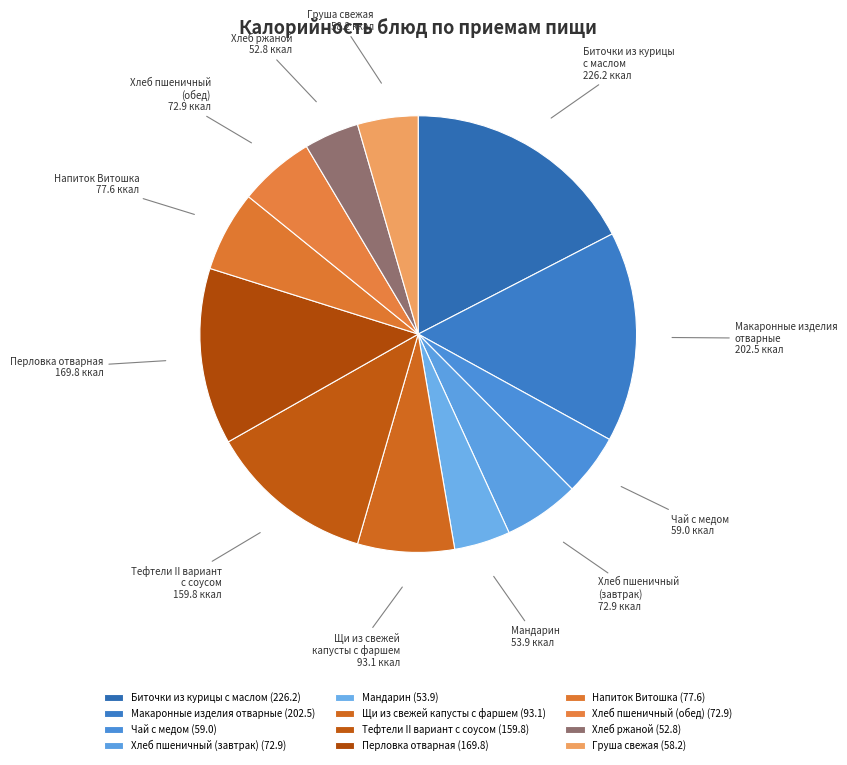

Is there any slice that represents more than half of the pie?

No